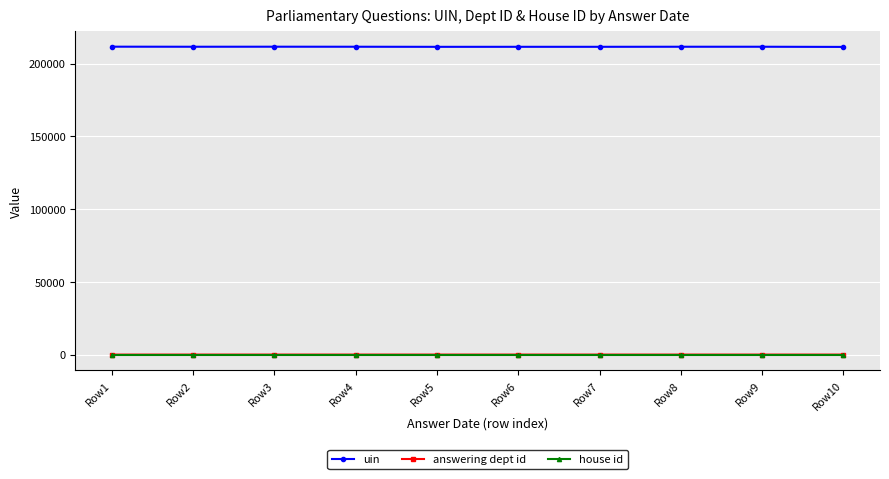

What is the minimum value for house id?

1